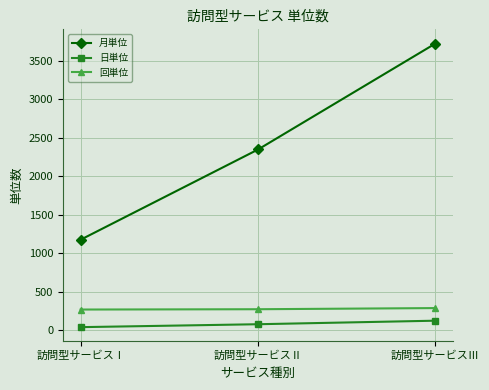

At which category is the sum across all series the highest?

訪問型サービスⅢ